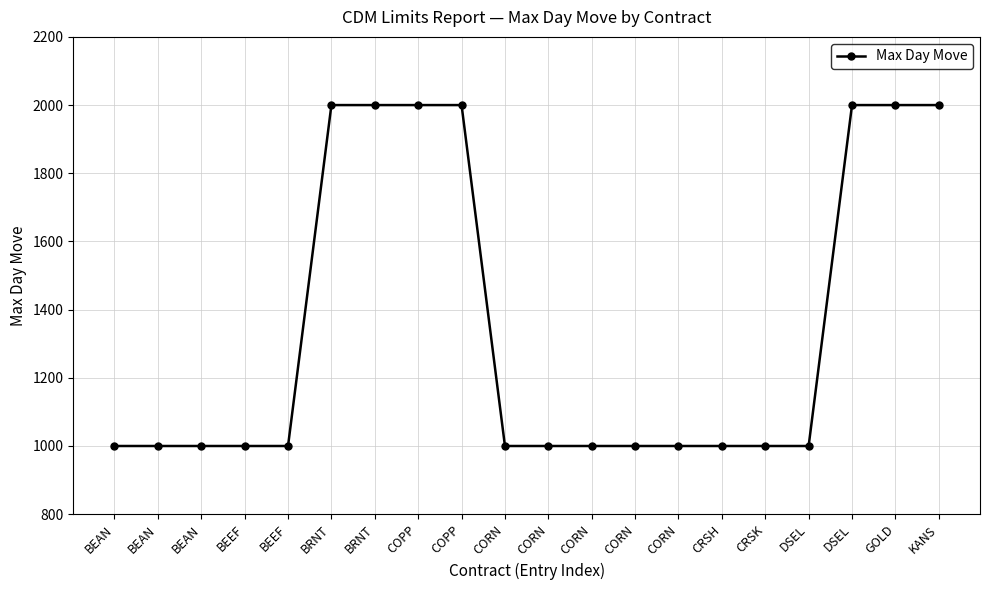

The value at CRSH is 333. True or false?

False